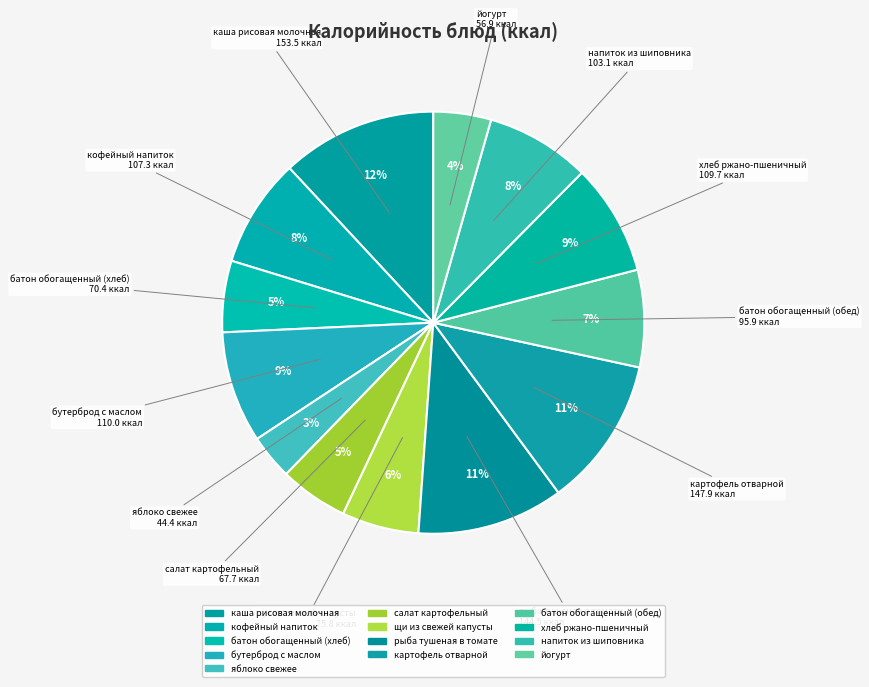

Which has a higher value, яблоко свежее or напиток из шиповника?

напиток из шиповника